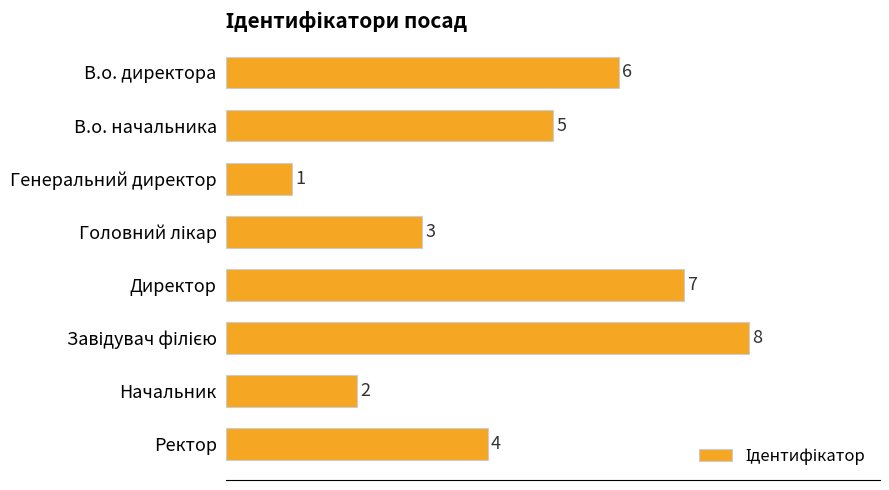

The chart shows a value of 3 at В.о. директора. True or false?

False